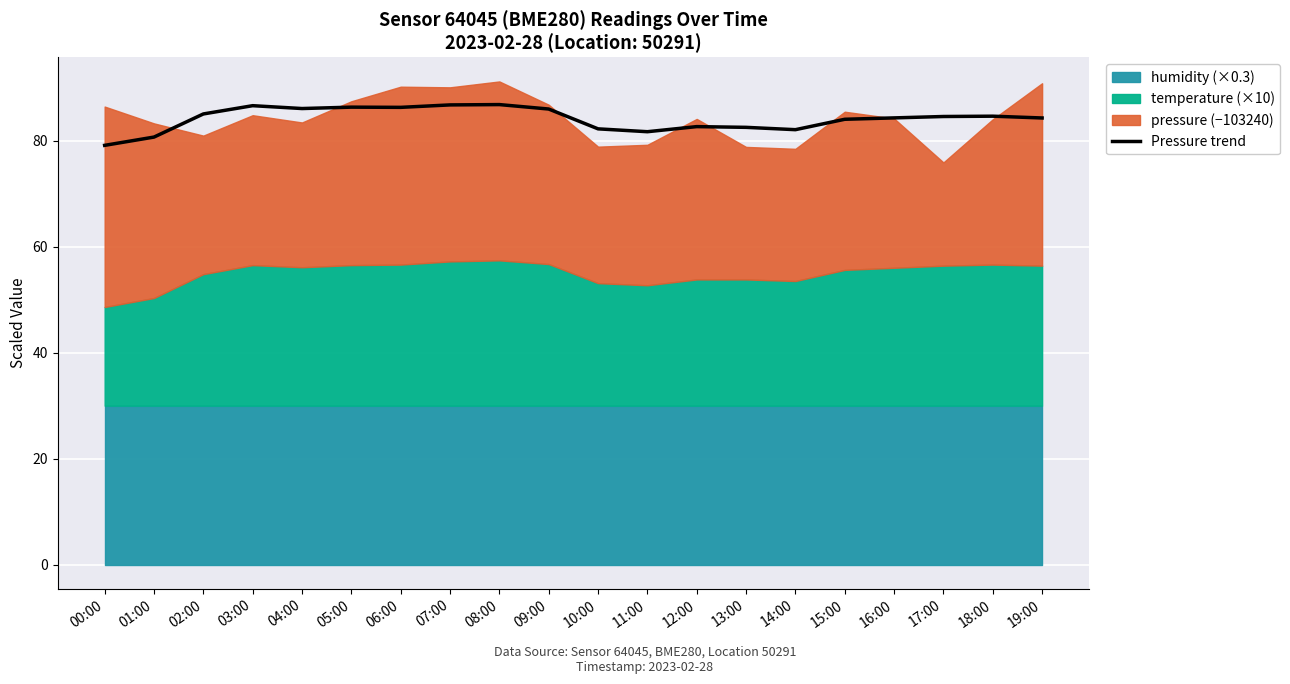

What is the change in value from 01:00 to 11:00?

+1.0